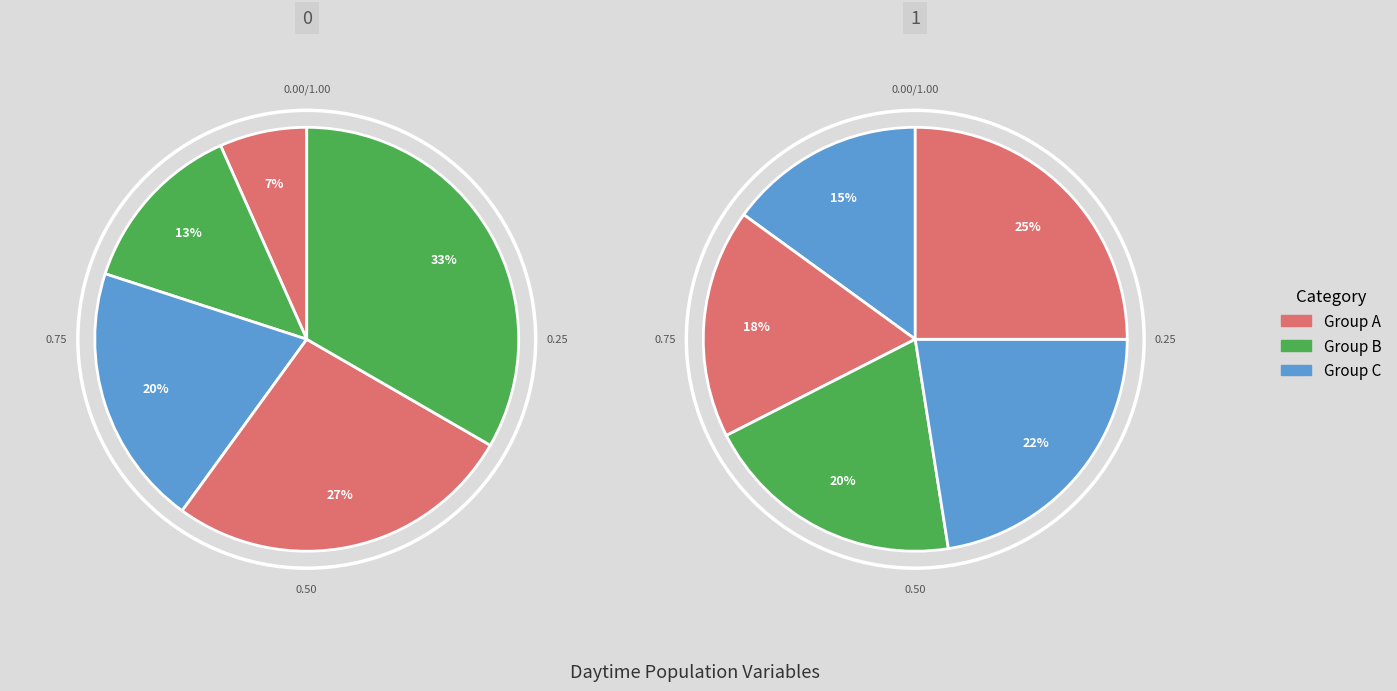

Does ECYWKPMOB represent more than half of the total?

No